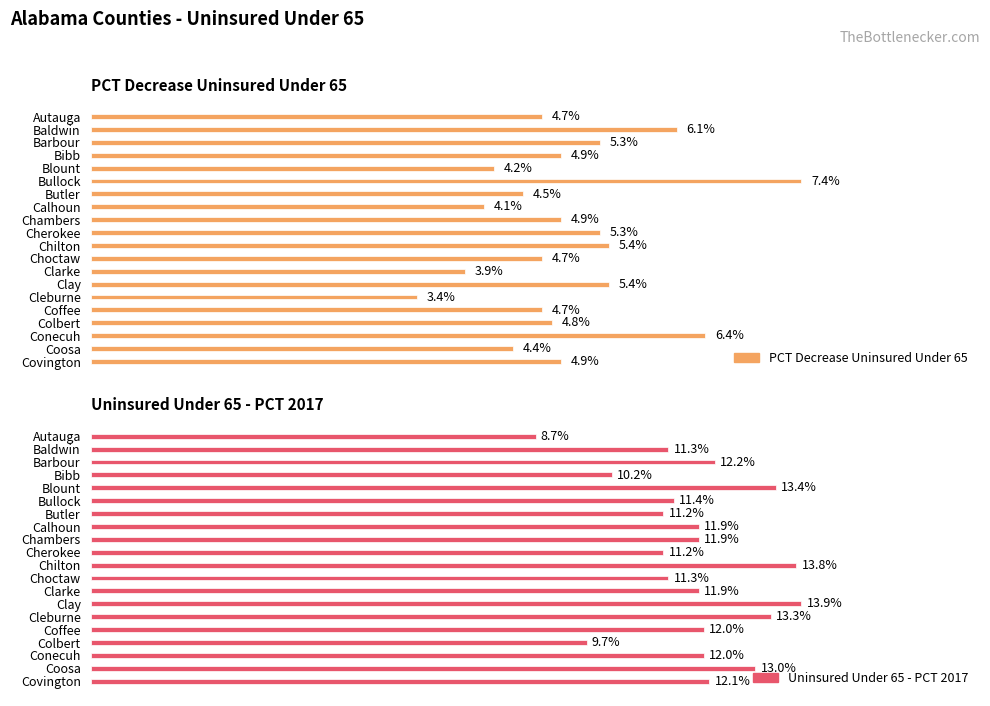

What is the total value across all series at Bibb?

15.1